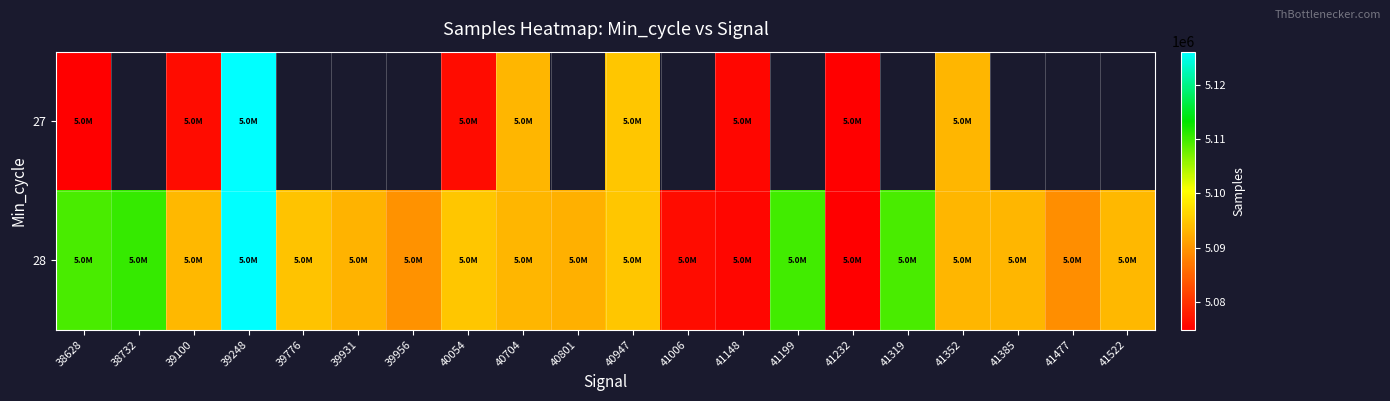

What is the approximate value of 28 at 39931?

5092985.0